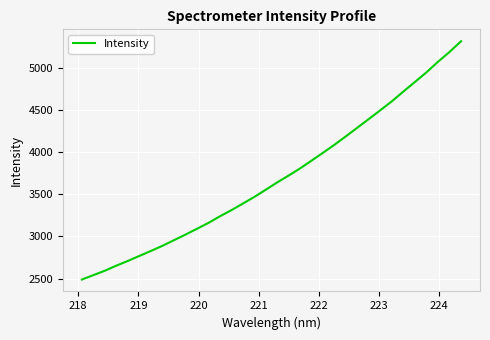

What is the smallest value displayed?

2488.0